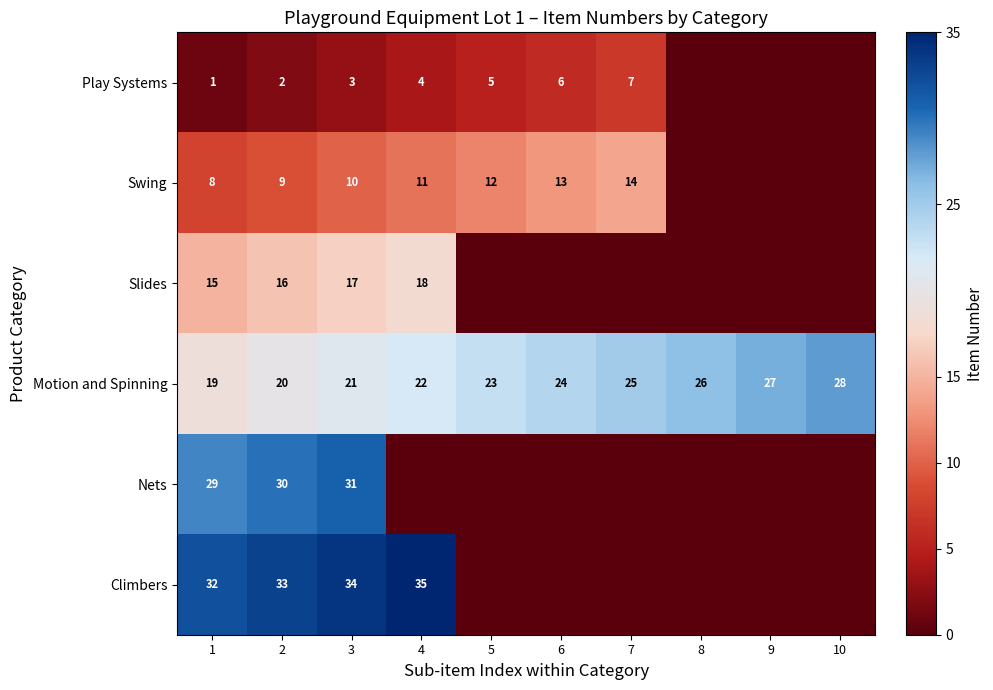

How many series are shown in this chart?

6